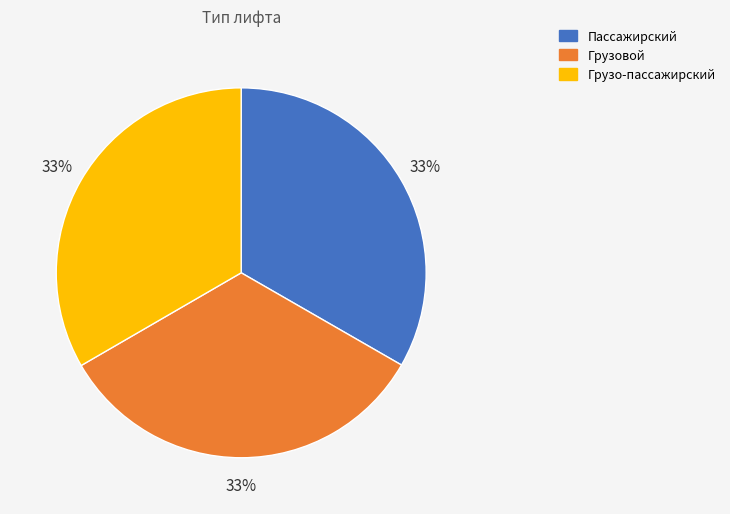

Count the number of slices in the pie.

3